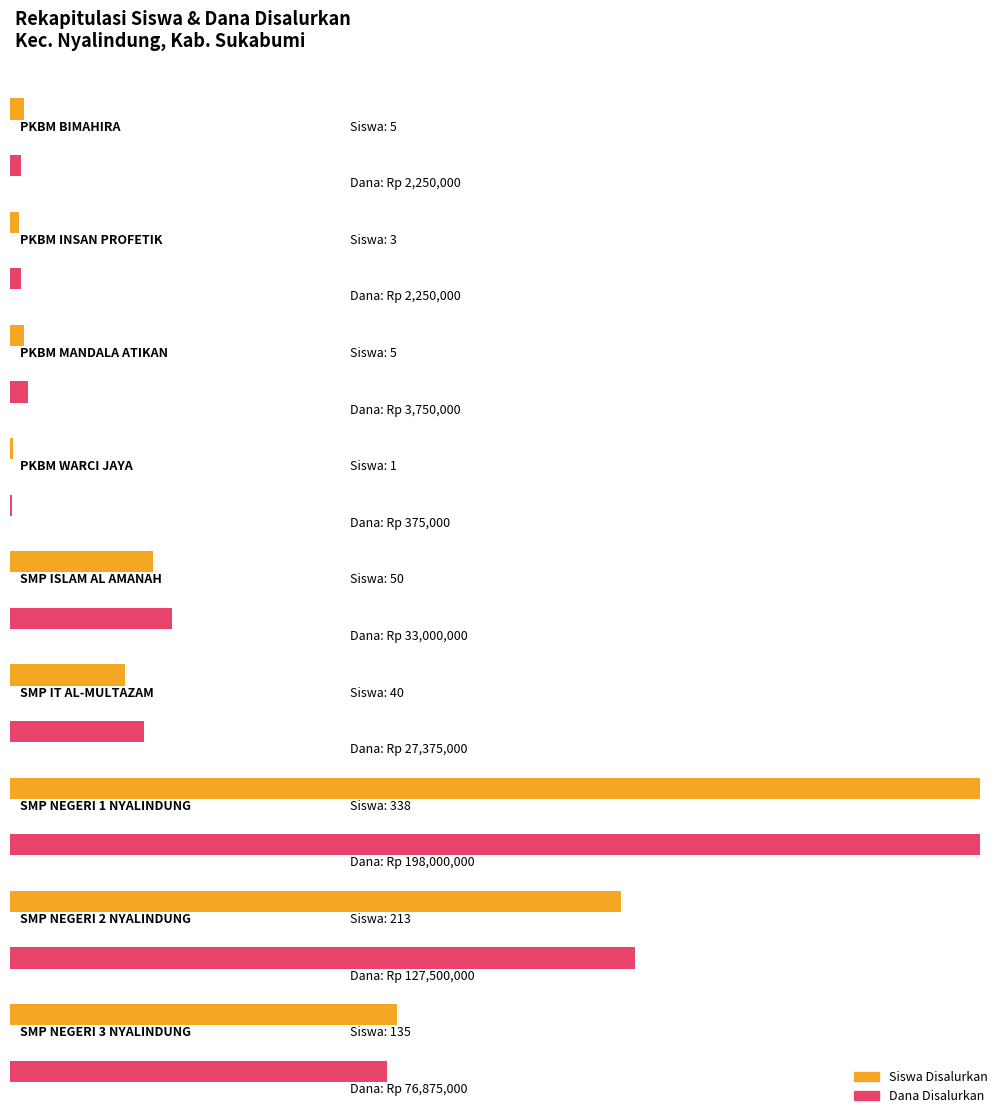

Rank the series at PKBM WARCI JAYA from lowest to highest value.

Siswa Disalurkan, Dana Disalurkan